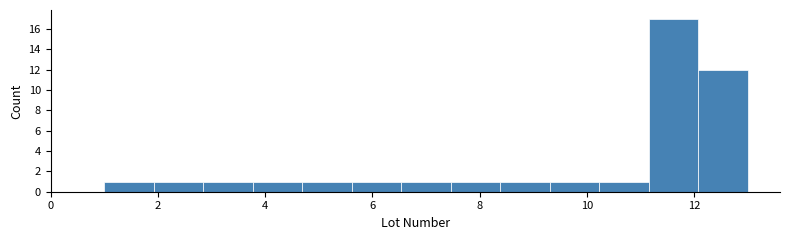

Reading left to right, list every bar in this chart as the range it spans on the x-axis followed by its height. Neither the bar edges nor the heights are printed on the chart, so give them approximately, as read against the axes.

1.0 to 2.0: 1
2.0 to 2.8: 1
2.8 to 3.8: 1
3.8 to 4.6: 1
4.6 to 5.6: 1
5.6 to 6.6: 1
6.6 to 7.4: 1
7.4 to 8.4: 1
8.4 to 9.4: 1
9.4 to 10.2: 1
10.2 to 11.2: 1
11.2 to 12.0: 17
12.0 to 13.0: 12